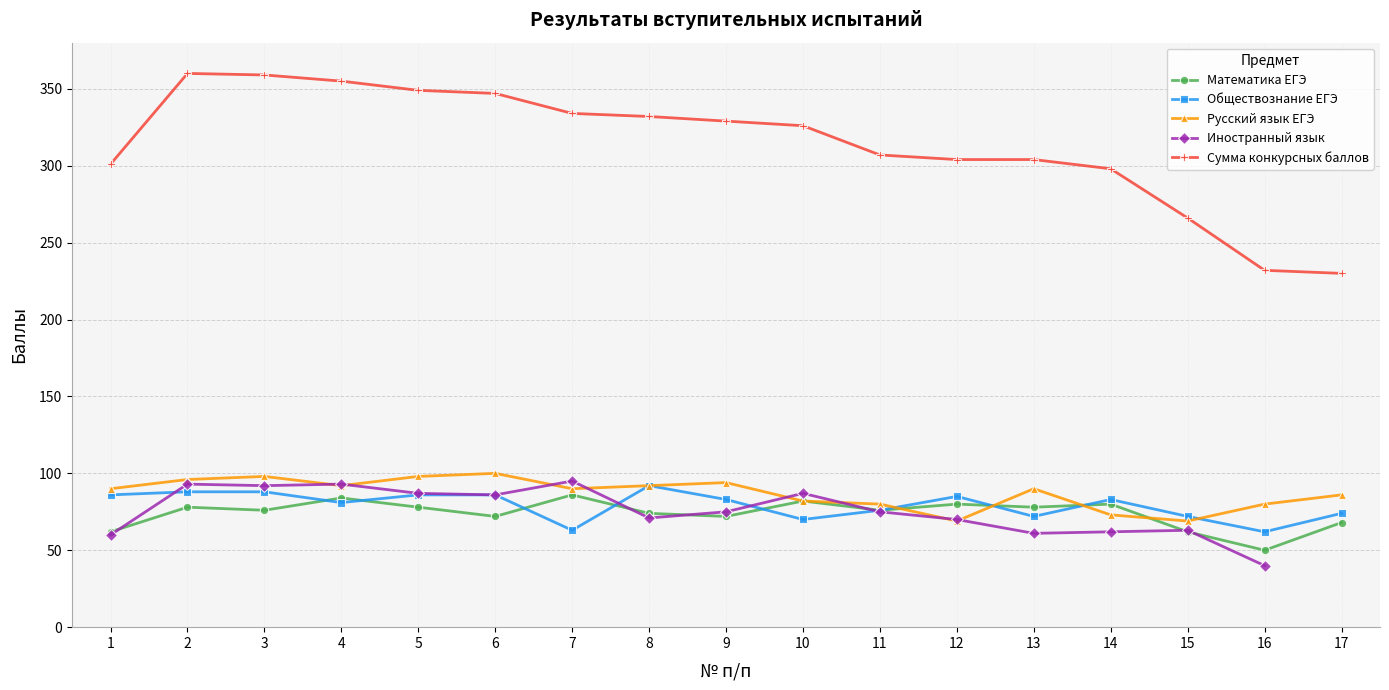

At which label is Сумма конкурсных баллов closest to 295?

14